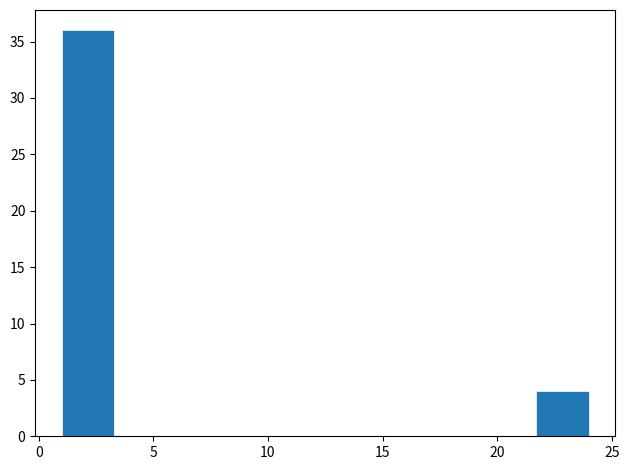

Reading left to right, list every bar in this chart as the range it spans on the x-axis followed by its height. Neither the bar edges nor the heights are printed on the chart, so give them approximately, as read against the axes.

1.0 to 3.3: 36
3.3 to 5.6: 0
5.6 to 7.9: 0
7.9 to 10.2: 0
10.2 to 12.5: 0
12.5 to 14.8: 0
14.8 to 17.1: 0
17.1 to 19.4: 0
19.4 to 21.7: 0
21.7 to 24.0: 4